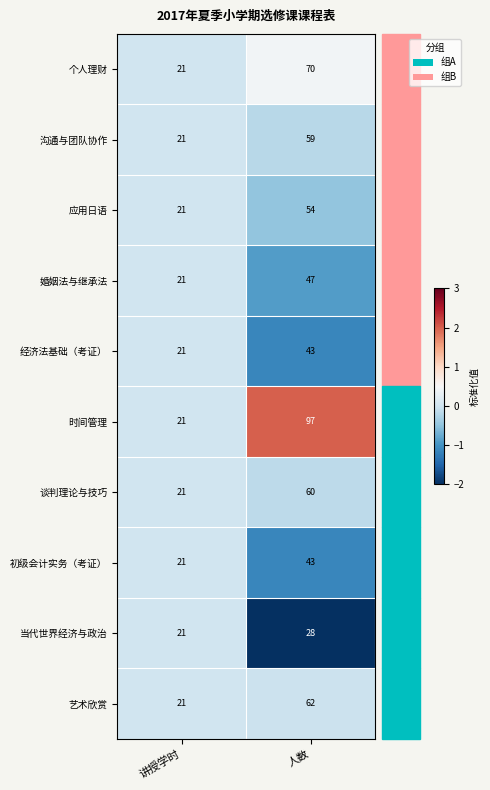

Which series changed the most between 讲授学时 and 人数?

时间管理